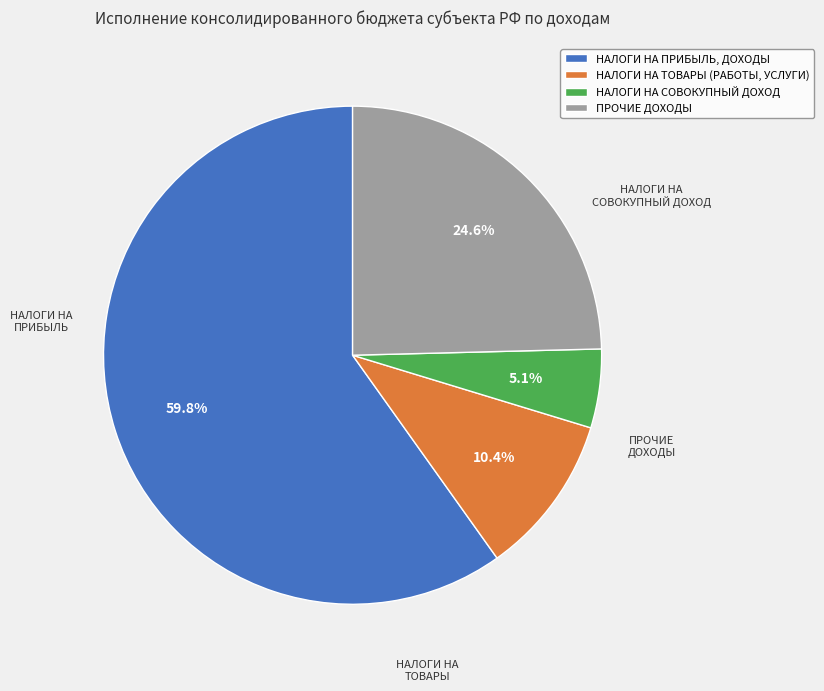

Does НАЛОГИ НА ПРИБЫЛЬ, ДОХОДЫ account for over 50% of the chart?

Yes